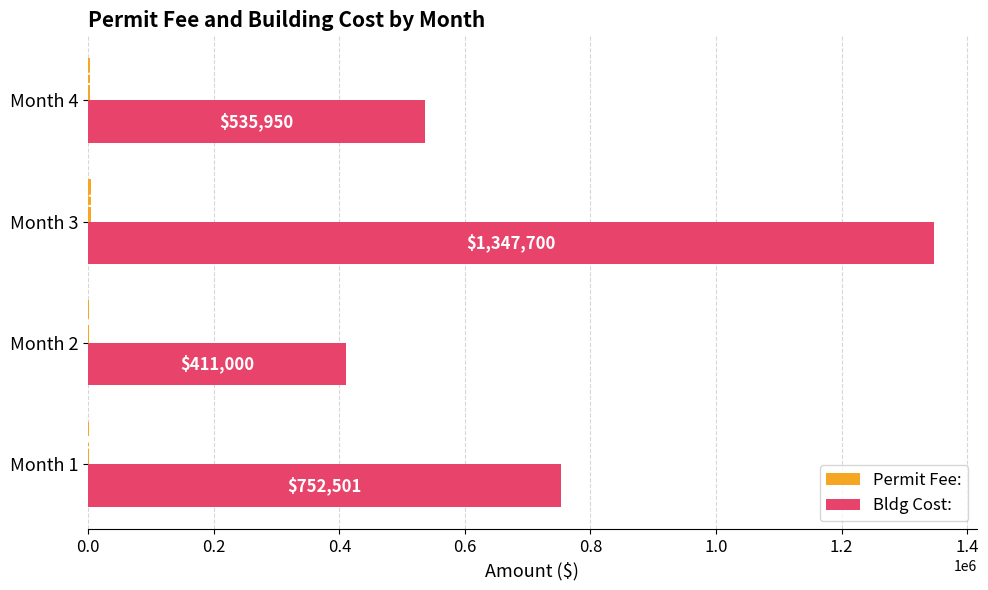

The Bldg Cost: series shows 84611 at Month 2. True or false?

False